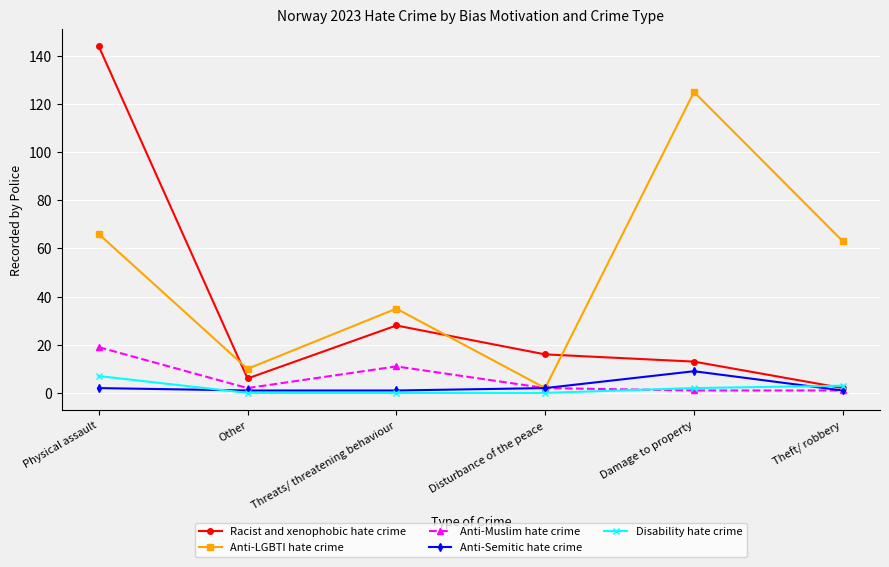

How many data points in Anti-LGBTI hate crime are less than 63?

3